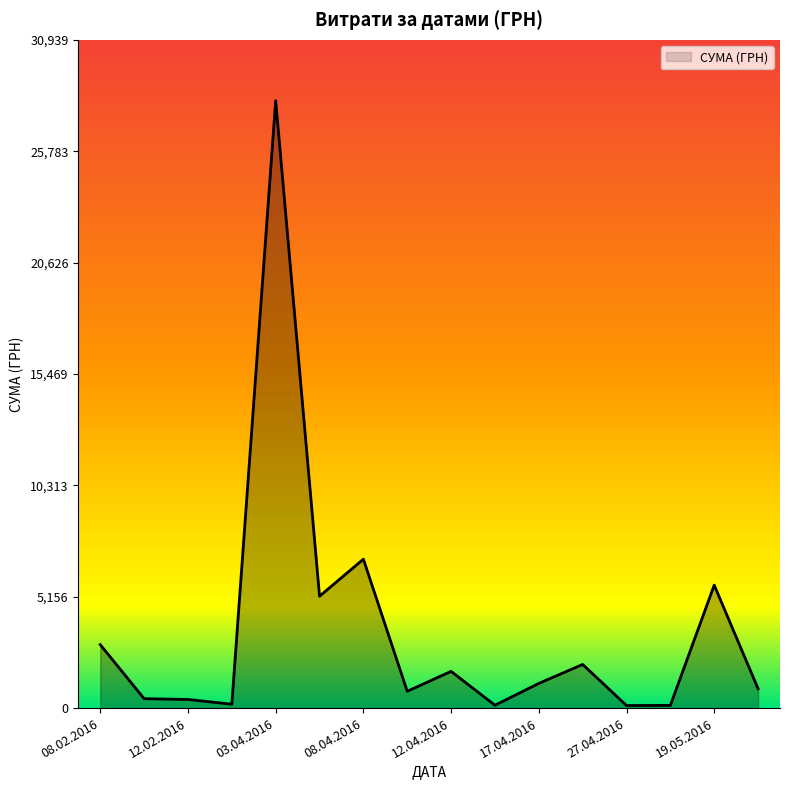

What is the difference between the maximum and second lowest values?

28001.0